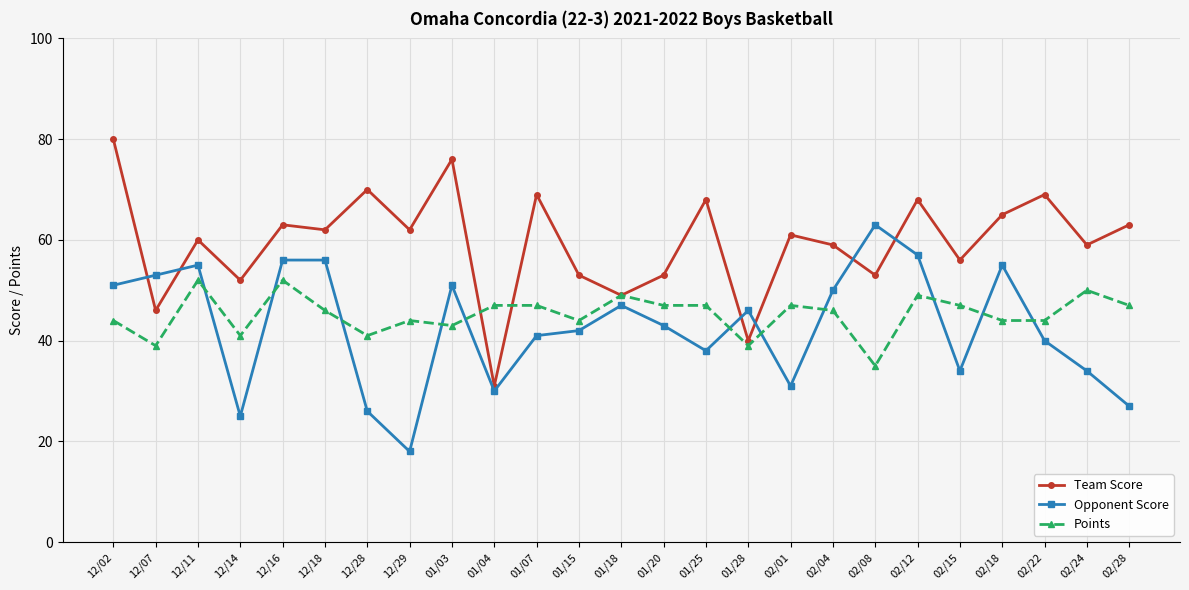

Reading left to right, extract all data points from this chart.

Team Score: 80	46	60	52	63	62	70	62	76	31	69	53	49	53	68	40	61	59	53	68	56	65	69	59	63
Opponent Score: 51	53	55	25	56	56	26	18	51	30	41	42	47	43	38	46	31	50	63	57	34	55	40	34	27
Points: 44	39	52	41	52	46	41	44	43	47	47	44	49	47	47	39	47	46	35	49	47	44	44	50	47